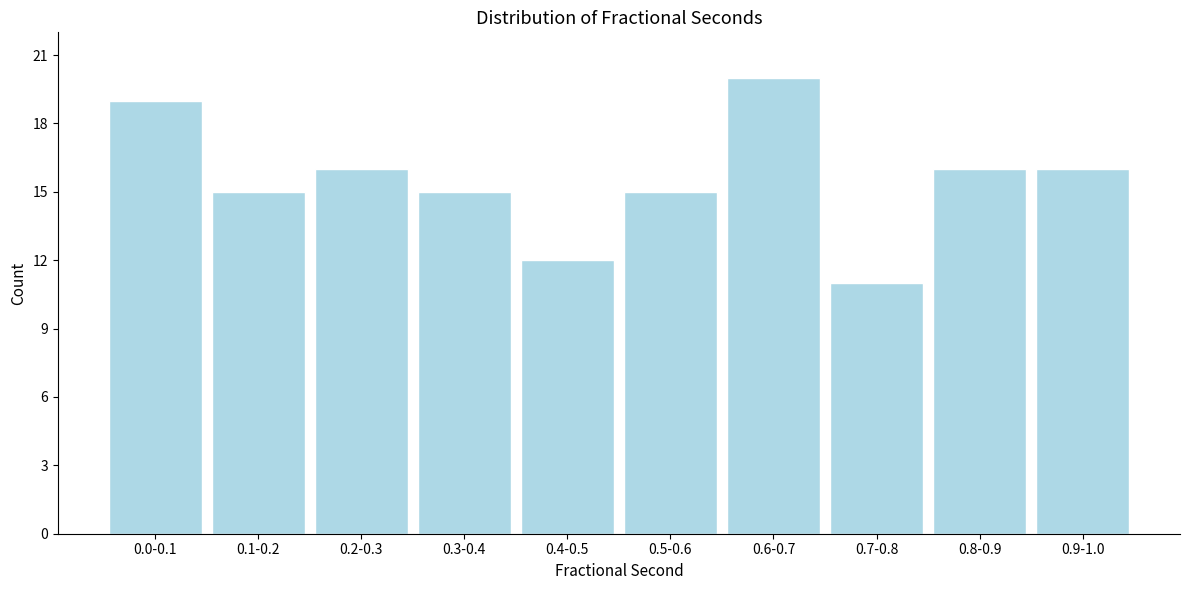

Reading right to left, list all the values displayed in this chart.

0.9-1.0=16	0.8-0.9=16	0.7-0.8=11	0.6-0.7=20	0.5-0.6=15	0.4-0.5=12	0.3-0.4=15	0.2-0.3=16	0.1-0.2=15	0.0-0.1=19